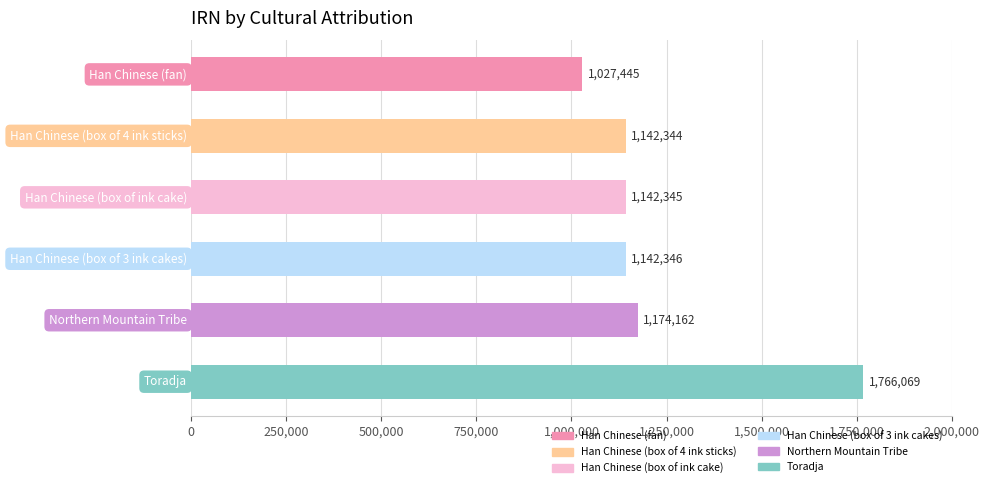

What is the maximum value shown in the chart?

1766069